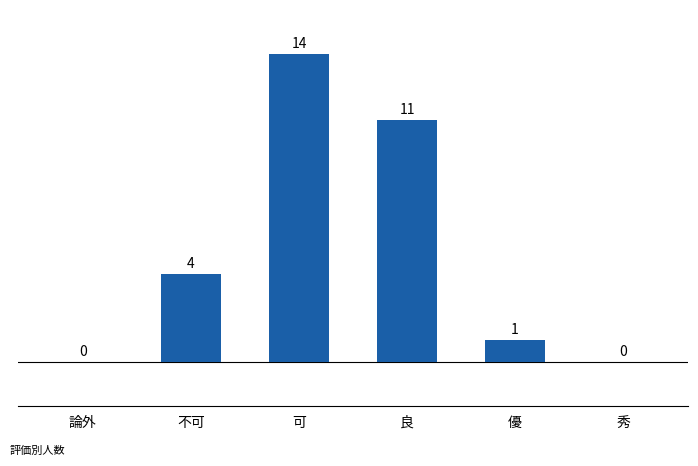

Is it true that the value at 秀 is 0?

True